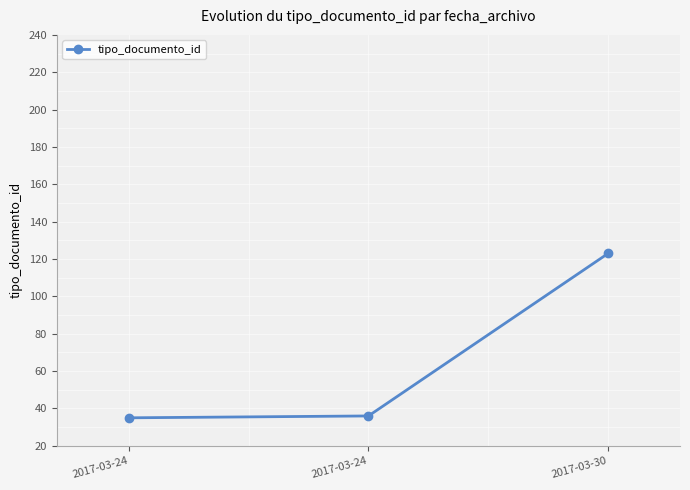

What is the difference between the second highest and minimum values?

1